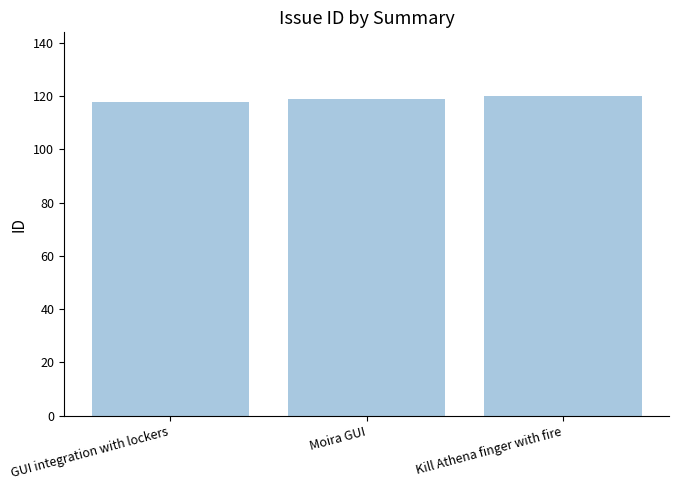

Reading left to right, transcribe all the data shown in this chart.

118	119	120